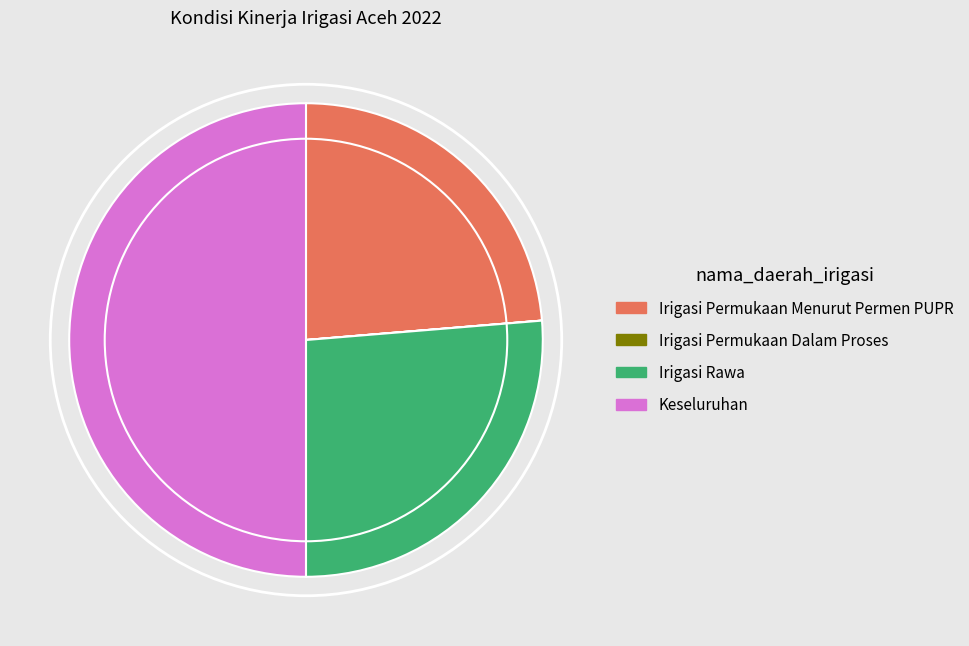

Do Irigasi Permukaan Menurut Permen PUPR and Keseluruhan together represent more than half of the pie?

Yes